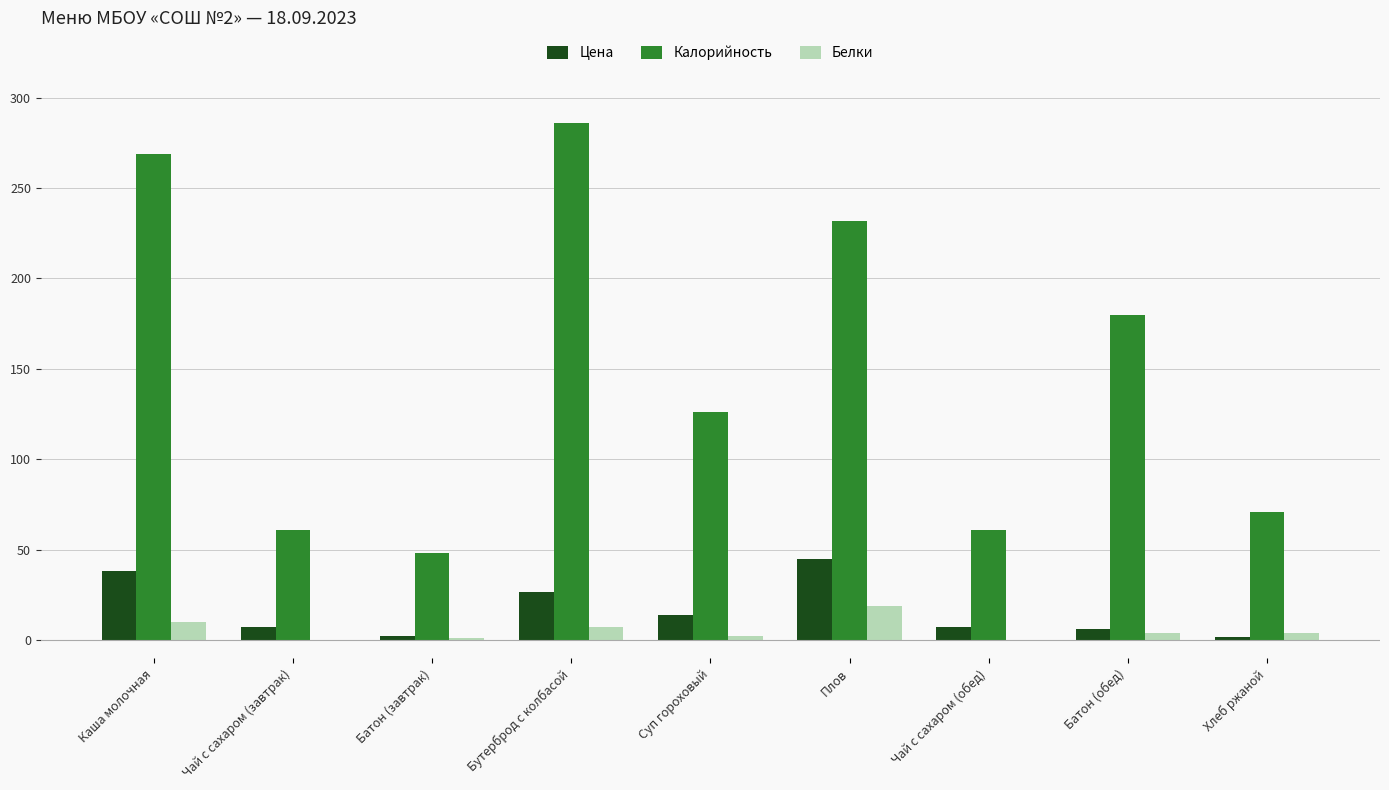

Between Каша молочная and Плов, which series saw the biggest shift?

Калорийность